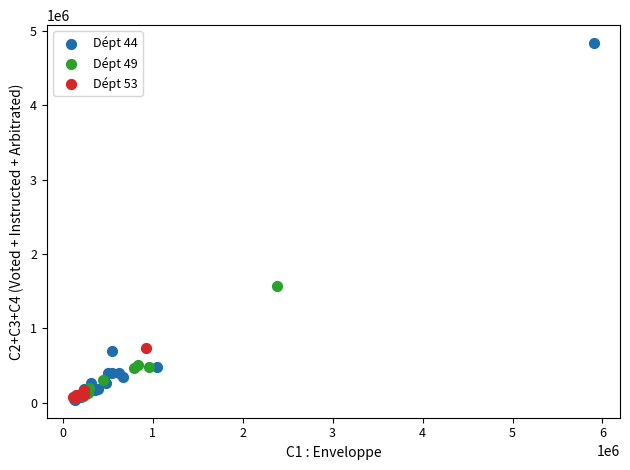

Which series has the widest spread of Y values?

Dépt 44